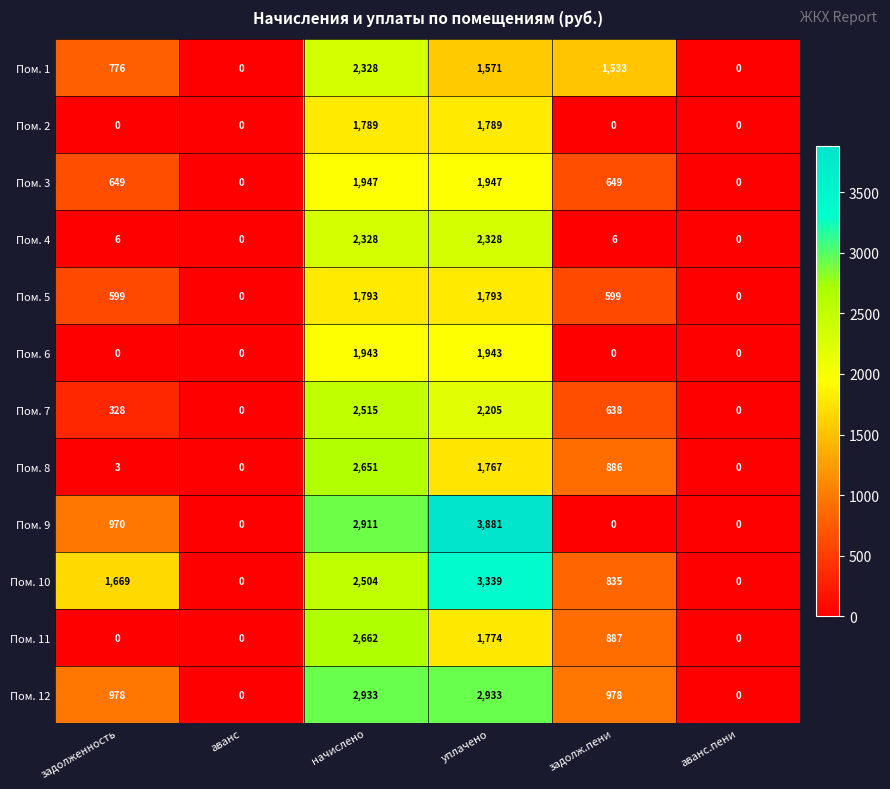

What is the maximum value shown in the chart?

3881